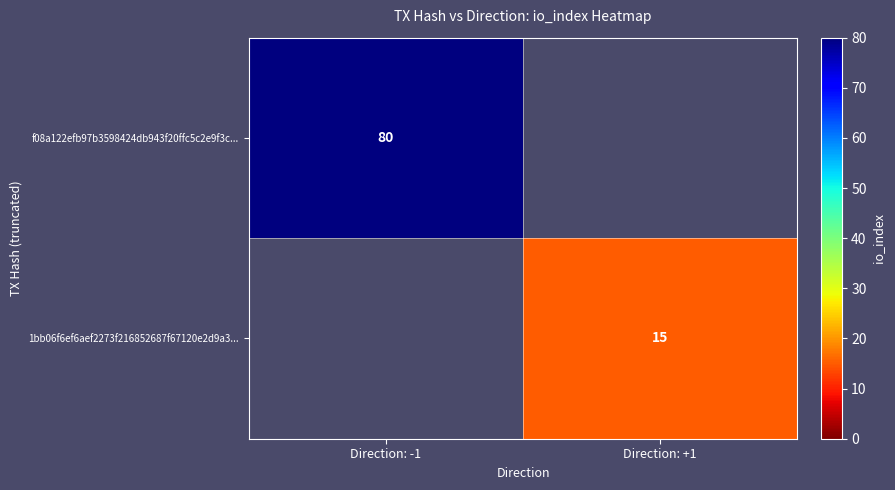

The value of f08a122efb97b3598424db943f20ffc5c2e9f3c... at Direction: -1 is 80. True or false?

True